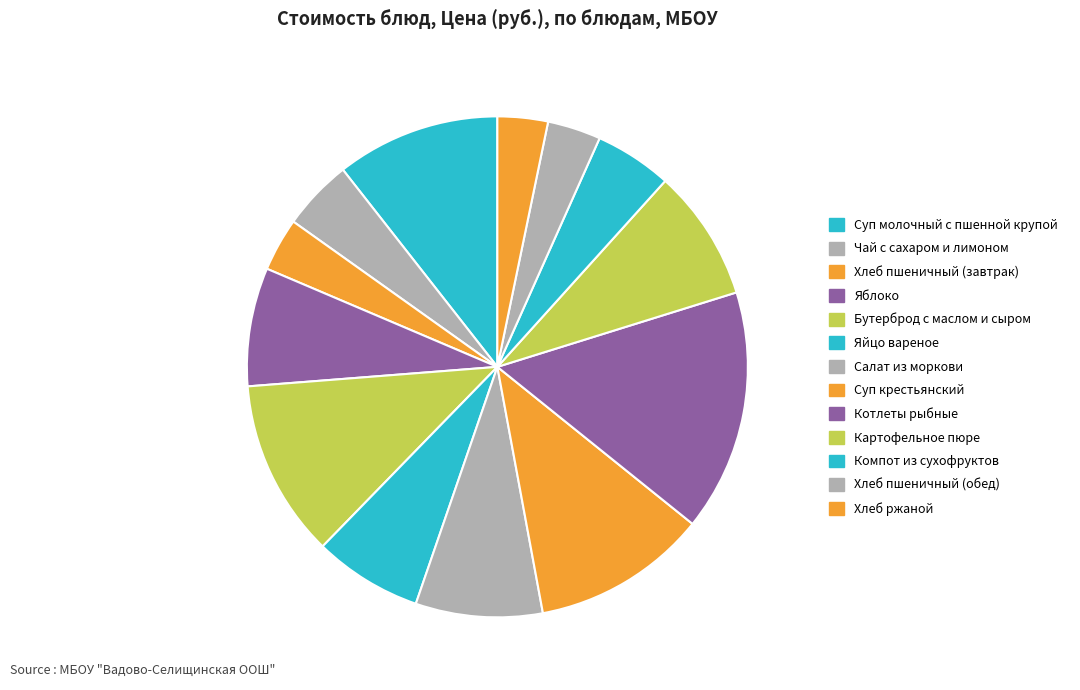

What is the smallest slice in the pie chart?

Хлеб ржаной